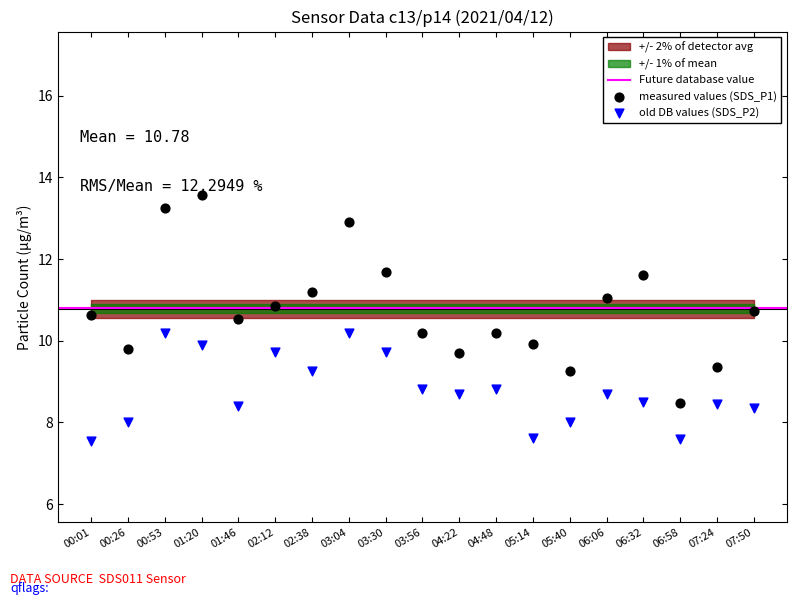

Across all data points, what is the range of Y values (max minus min)?

6.0